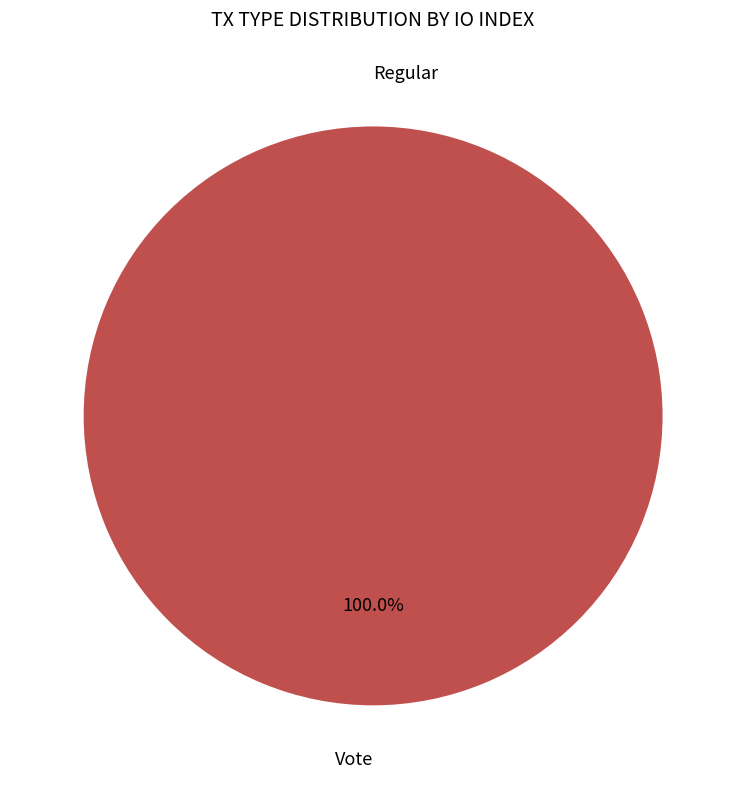

Is it true that Regular is 1% of the pie?

False